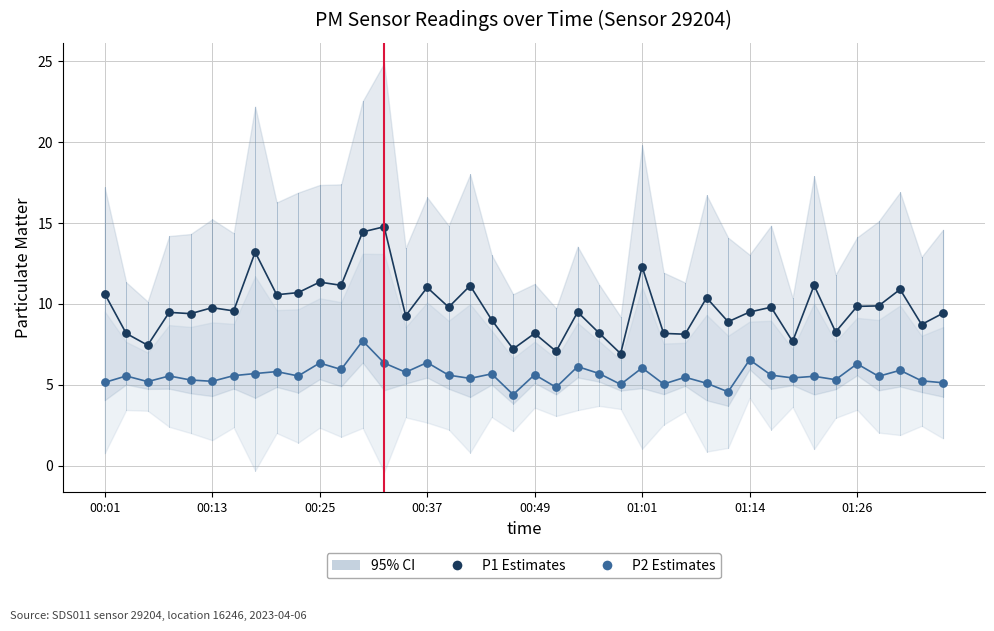

Which series has the largest Y range (max minus min)?

P1 Estimates